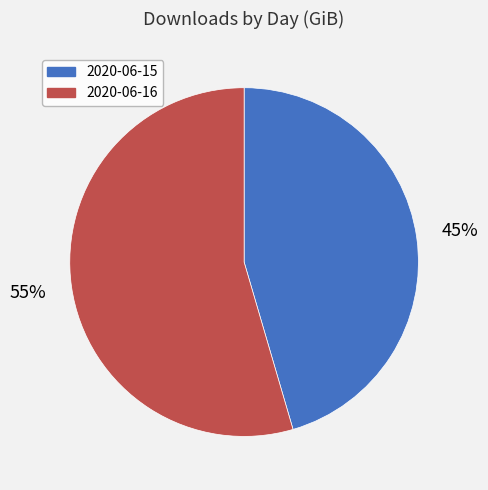

Between 2020-06-15 and 2020-06-16, which is larger?

2020-06-16